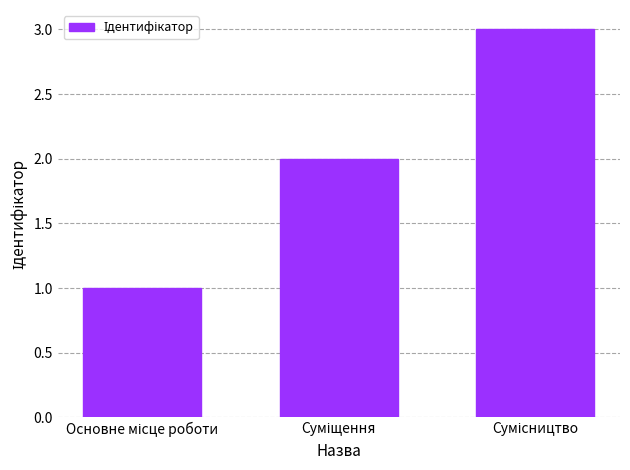

What is the maximum value shown in the chart?

3